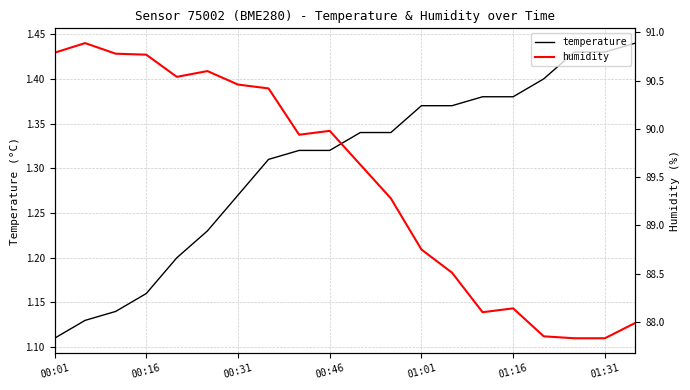

Which label corresponds to the smallest value in the chart?

00:01